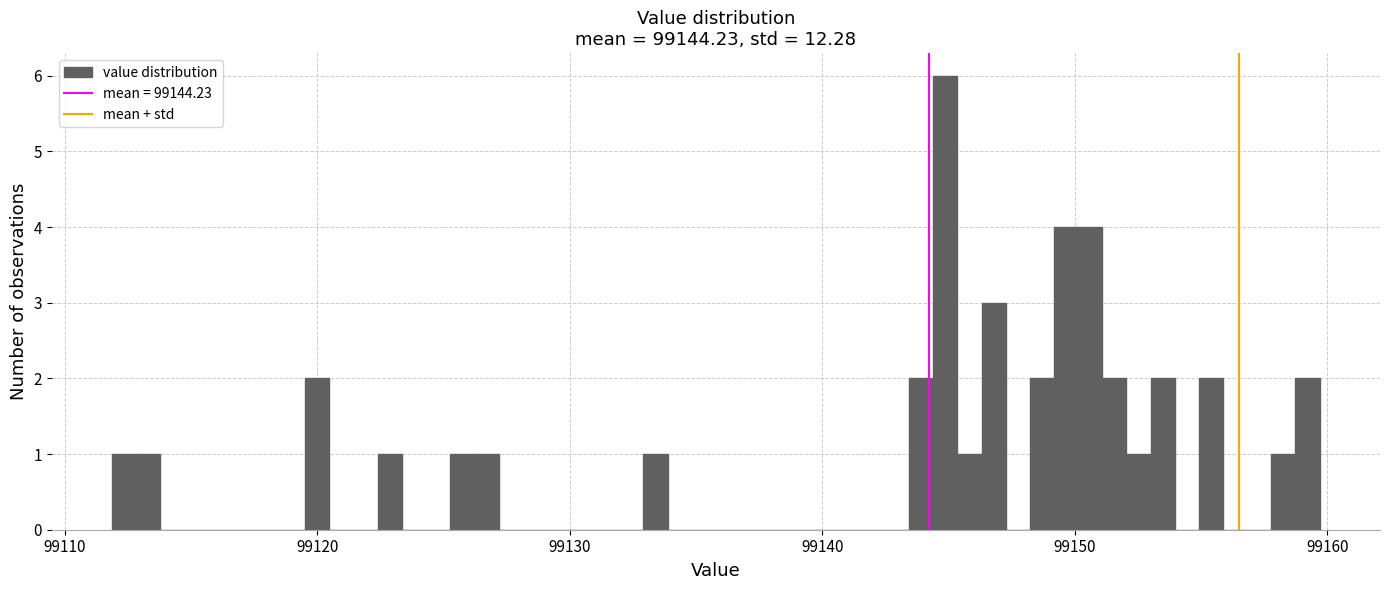

Around what value on the x-axis is the tallest bar? Give the approximate position of its centre, as read against the axis.

99145